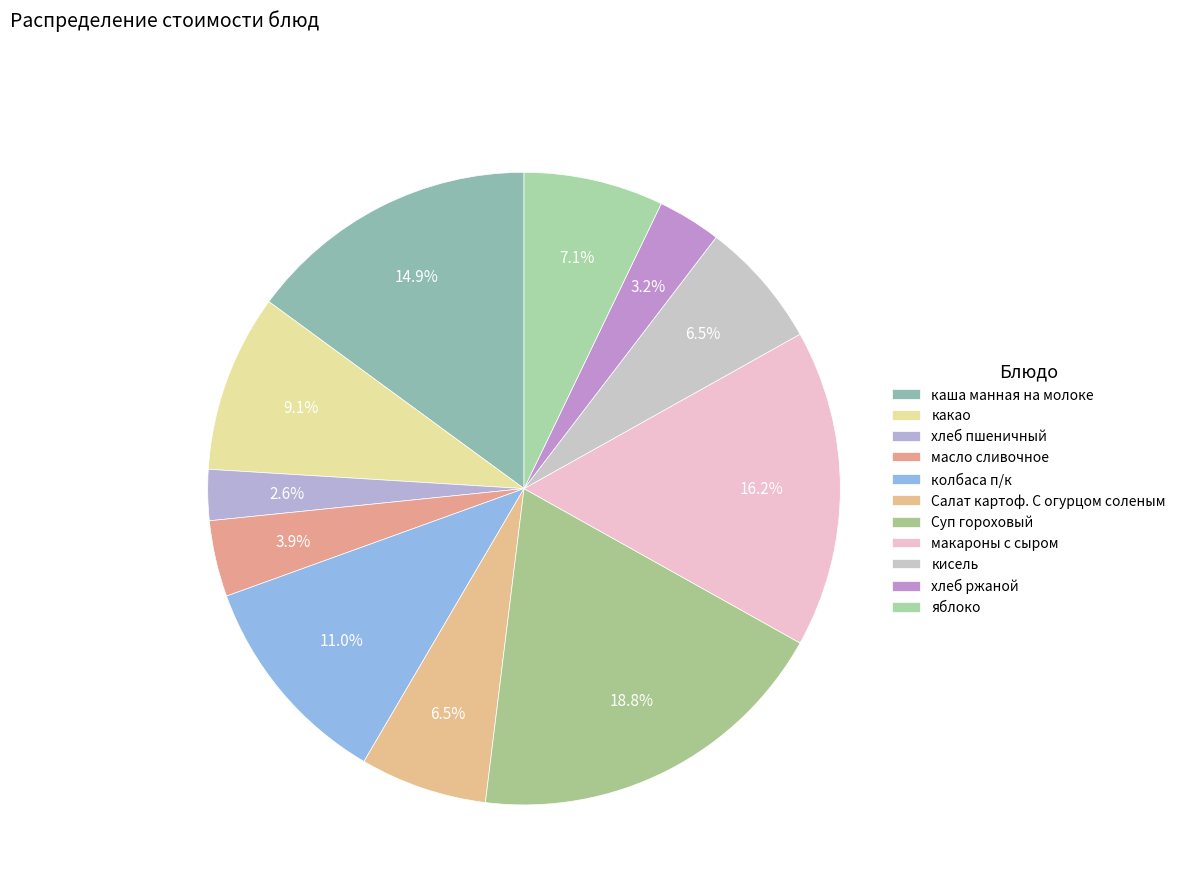

Count the number of slices in the pie.

11